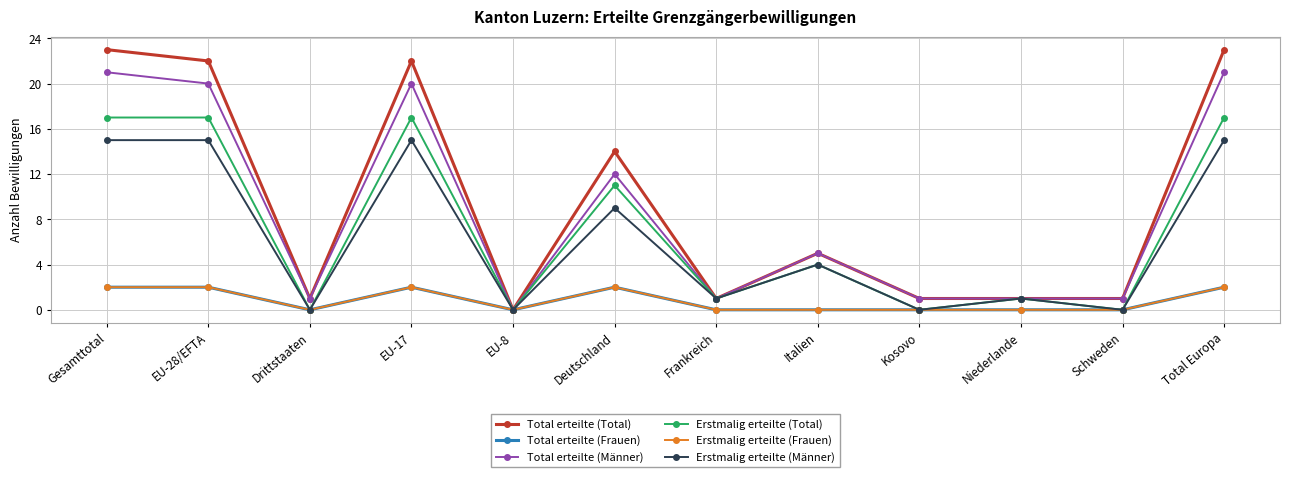

What is the sum of the Total erteilte (Total) values at Total Europa and Deutschland?

37